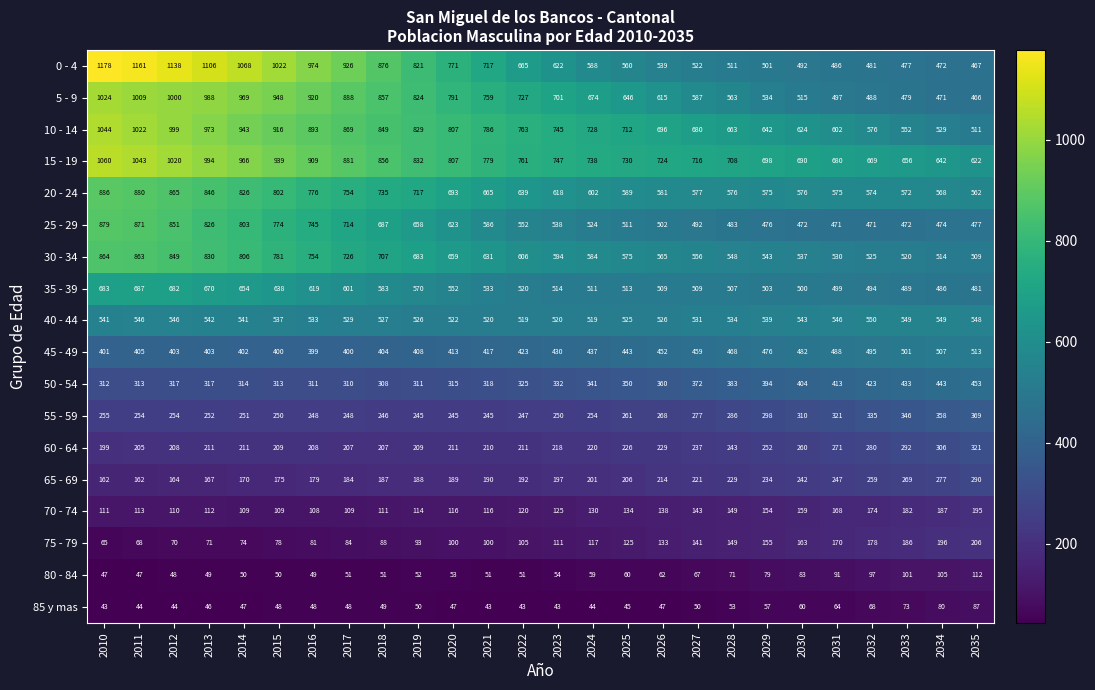

At which category is the sum across all series the highest?

2010